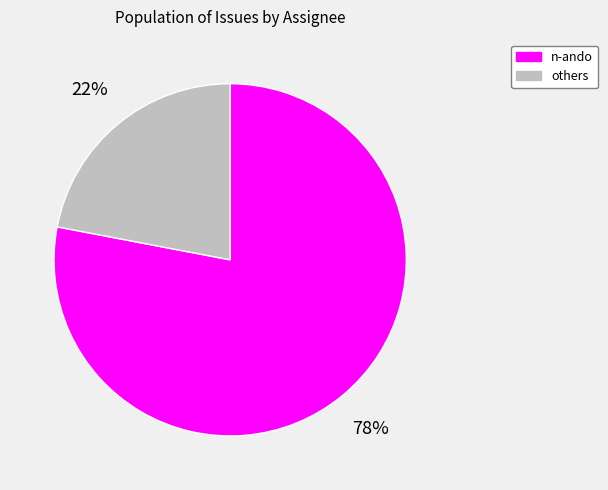

Approximately how many times larger is the value at others compared to n-ando?

0.3